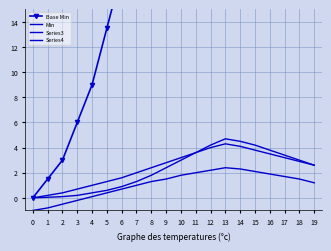

Reading left to right, what are all the values shown in this chart?

Base Min: 0=0.0	1=1.5	2=3.0	3=6.0	4=9.0	5=13.5	6=18.0	7=27.0	8=37.5	9=52.5	10=75.0	11=120.0	12=180.0	13=225.0	14=195.0	15=150.0	16=120.0	17=90.0	18=75.0	19=45.0
Min: 0=0.0	1=0.2	2=0.4	3=0.7	4=1.0	5=1.3	6=1.6	7=2.0	8=2.4	9=2.8	10=3.2	11=3.6	12=4.0	13=4.3	14=4.1	15=3.8	16=3.5	17=3.2	18=2.9	19=2.6
Series3: 0=-1.0	1=-0.8	2=-0.5	3=-0.2	4=0.1	5=0.4	6=0.7	7=1.0	8=1.3	9=1.5	10=1.8	11=2.0	12=2.2	13=2.4	14=2.3	15=2.1	16=1.9	17=1.7	18=1.5	19=1.2
Series4: 0=0.0	1=0.1	2=0.1	3=0.2	4=0.4	5=0.6	6=0.9	7=1.3	8=1.8	9=2.4	10=3.0	11=3.6	12=4.2	13=4.7	14=4.5	15=4.2	16=3.8	17=3.4	18=3.0	19=2.6